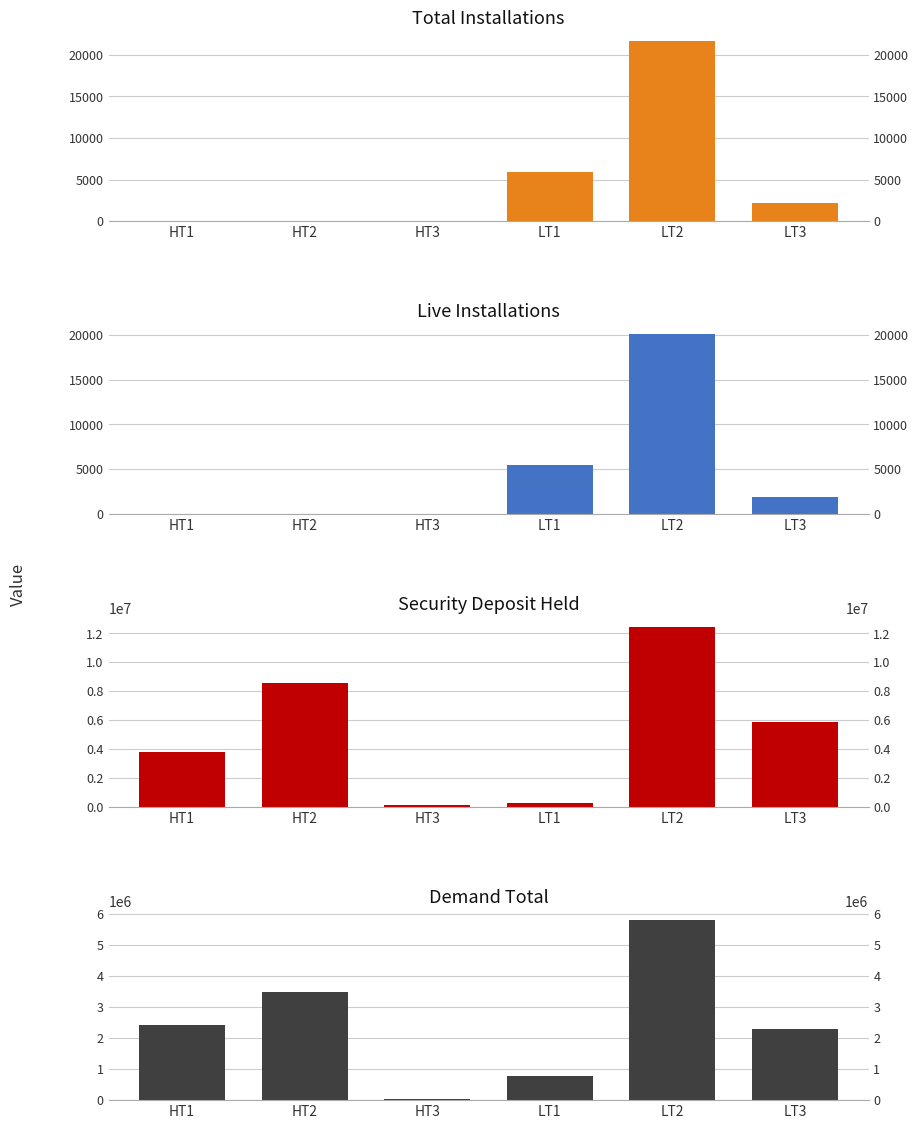

Where does the Security Deposit series first go above 5882534?

HT2